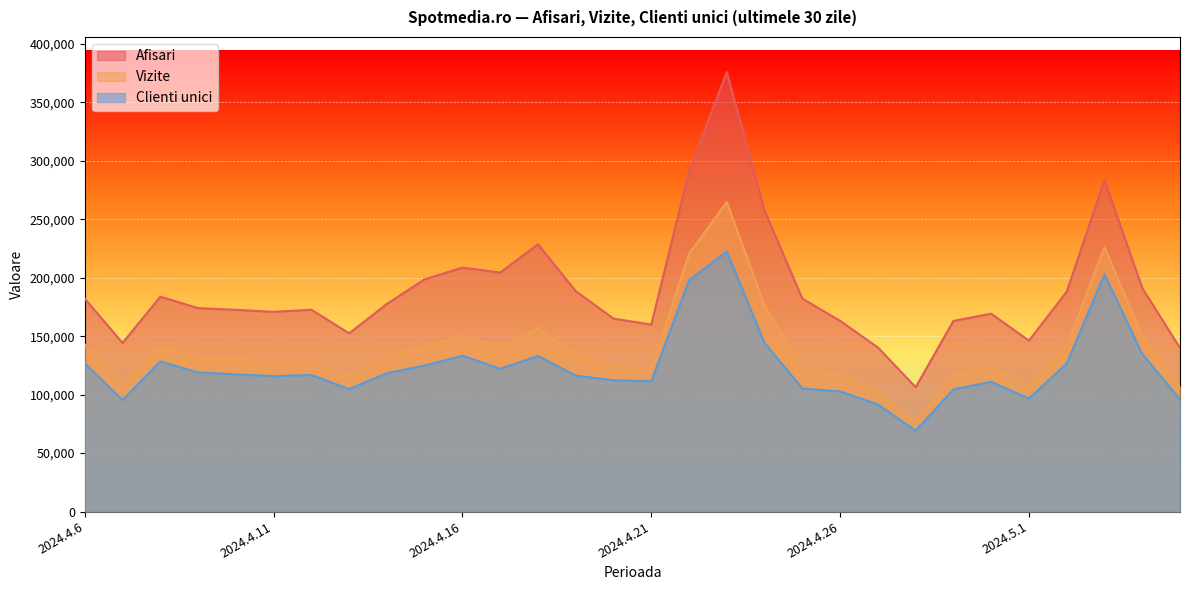

What is the difference between the Vizite values at 2024.5.5 and 2024.4.8?

34697